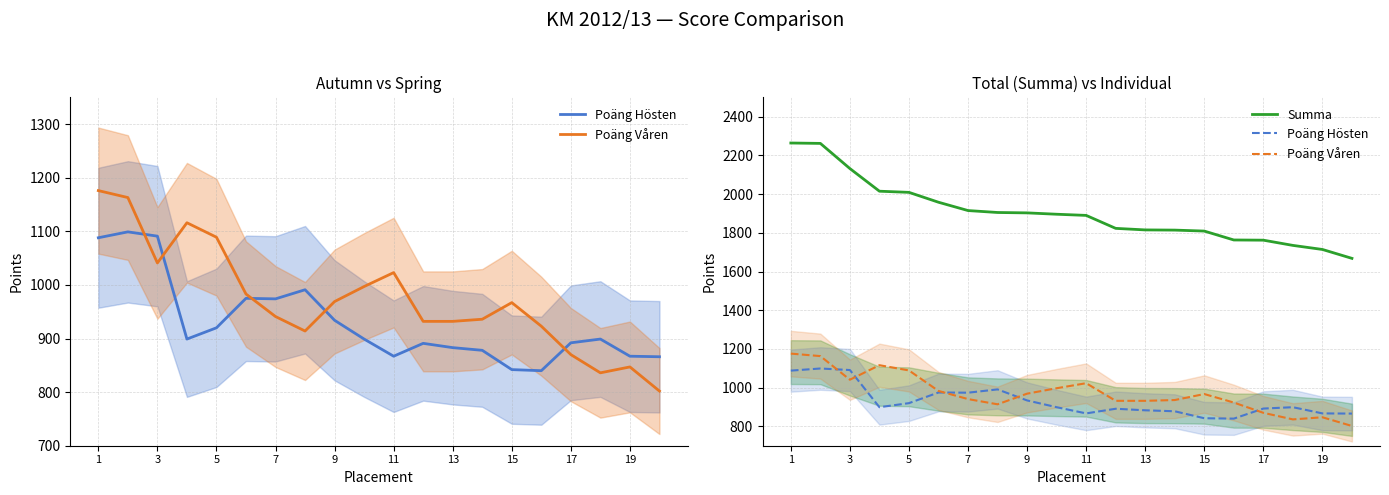

Does the chart have visible grid lines?

Yes